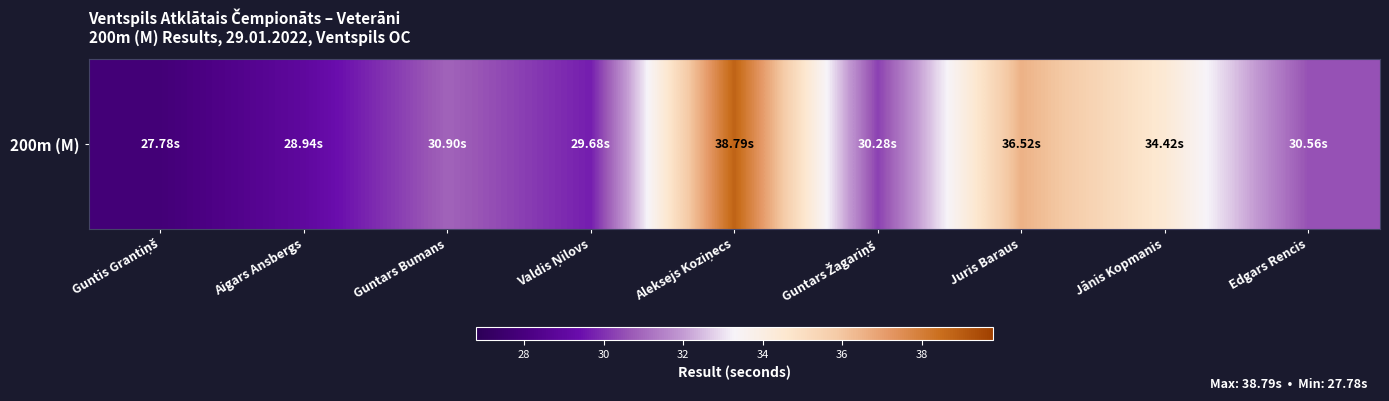

What is the minimum value shown in the chart?

27.8